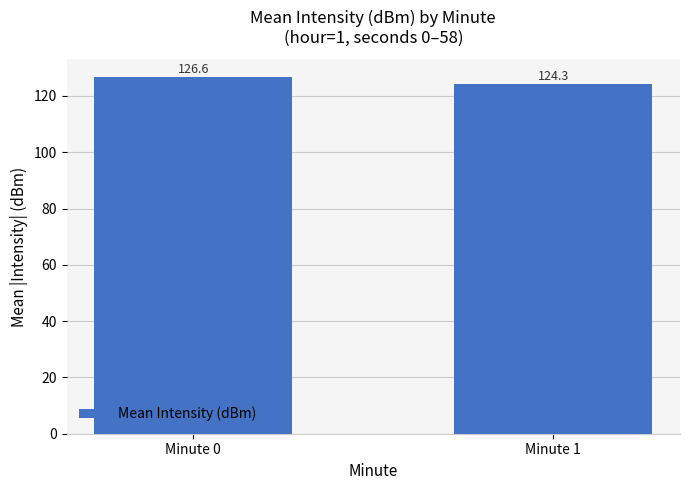

At which label does the data first exceed 126?

Minute 0